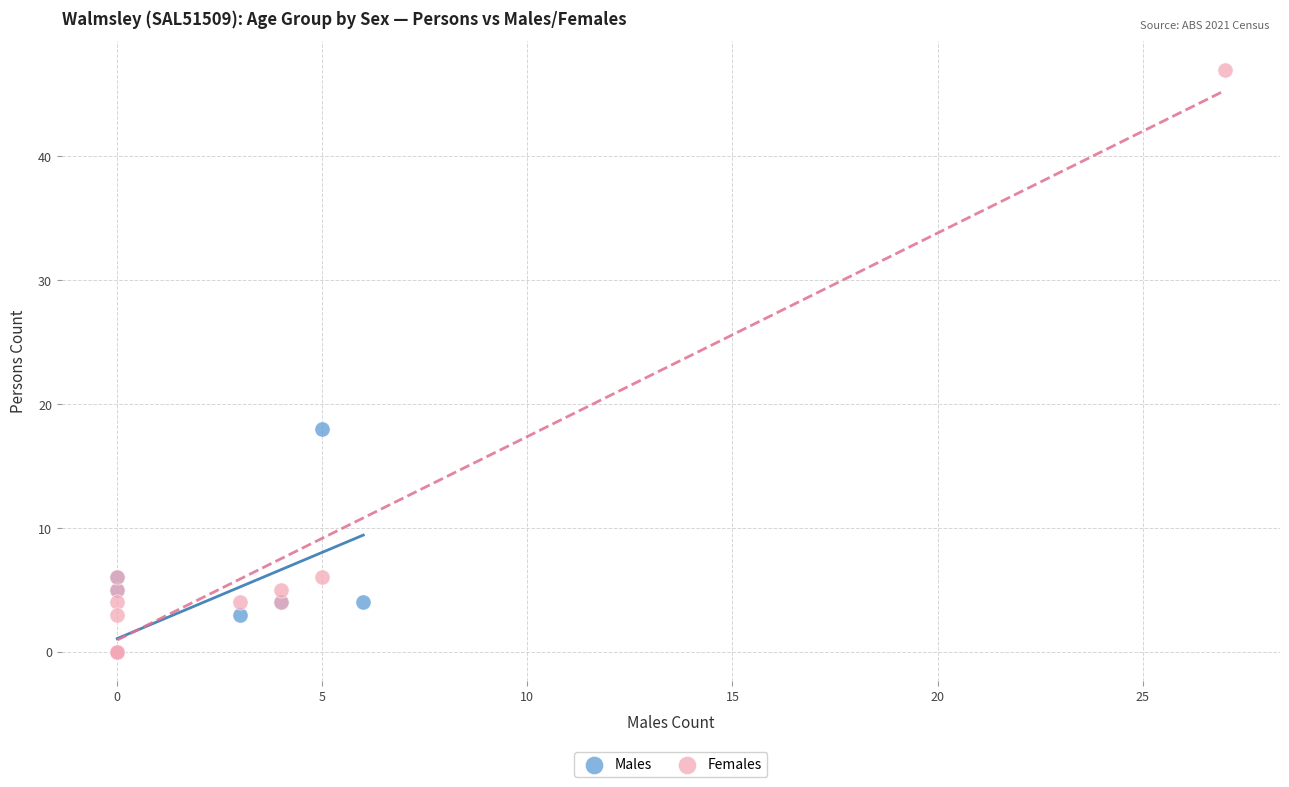

Which series contains the highest Y value?

Females